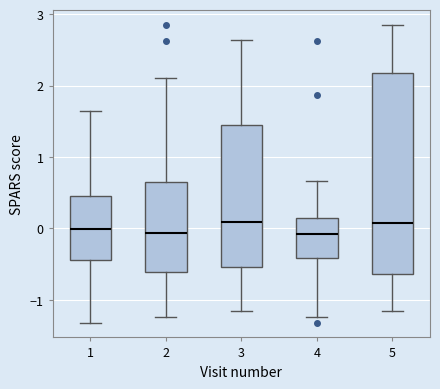

Comparing the boxes themselves (not the whiskers), which one is the tallest?

5